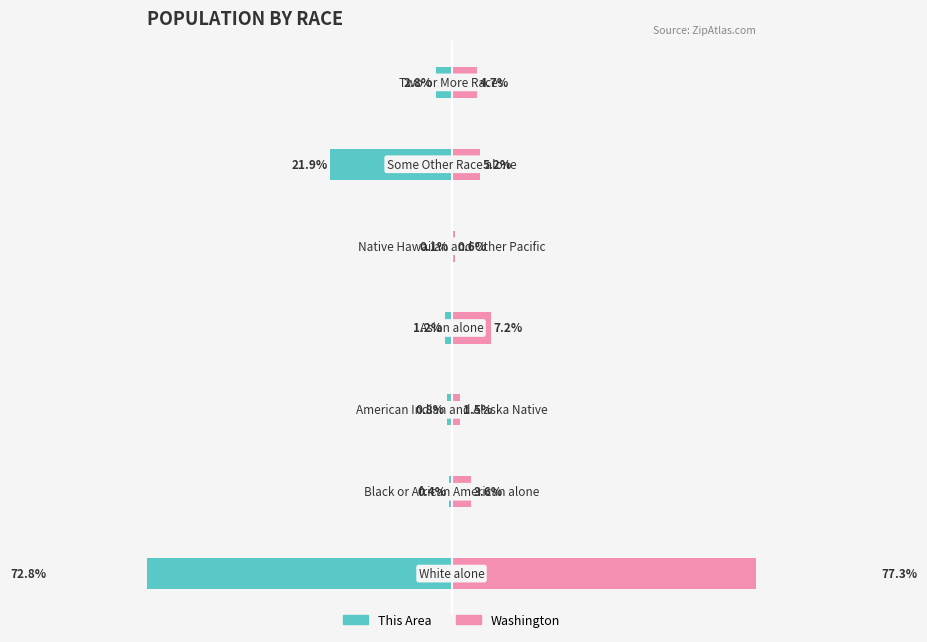

What is the highest value of the This Area series?

-0.1